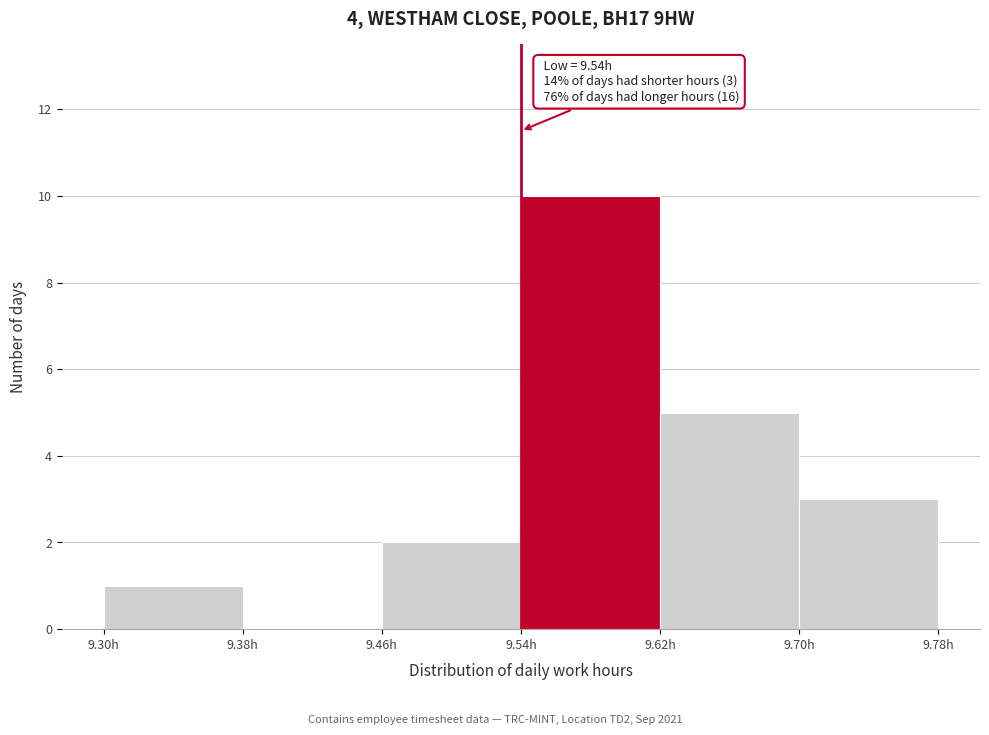

Over which range of the x-axis is the bar tallest?

9.54 to 9.62